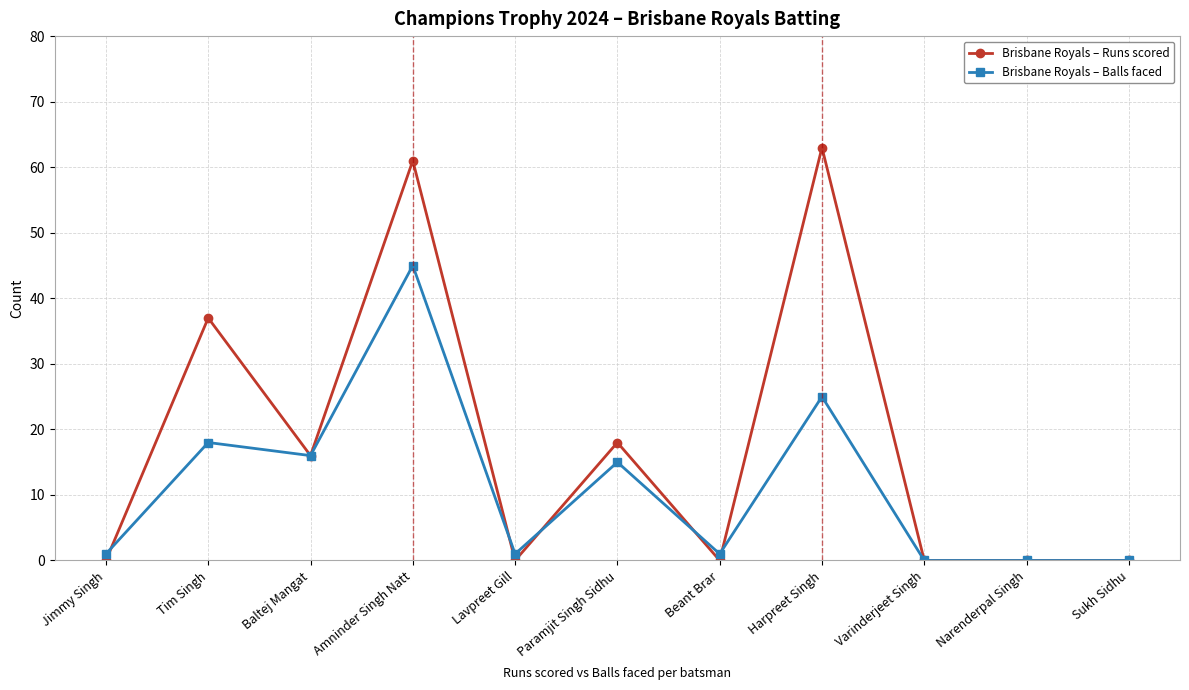

How many Brisbane Royals – Runs scored values are between 0 and 37?

9